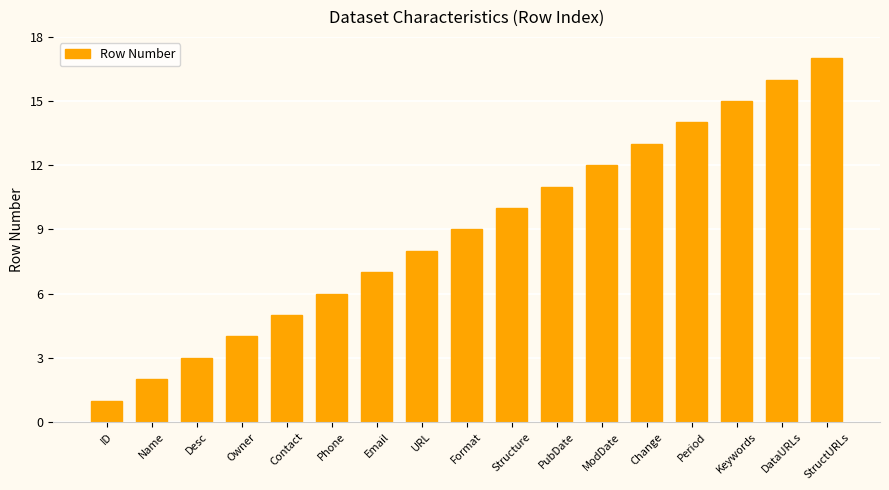

Reading right to left, list all the values displayed in this chart.

StructURLs=17	DataURLs=16	Keywords=15	Period=14	Change=13	ModDate=12	PubDate=11	Structure=10	Format=9	URL=8	Email=7	Phone=6	Contact=5	Owner=4	Desc=3	Name=2	ID=1